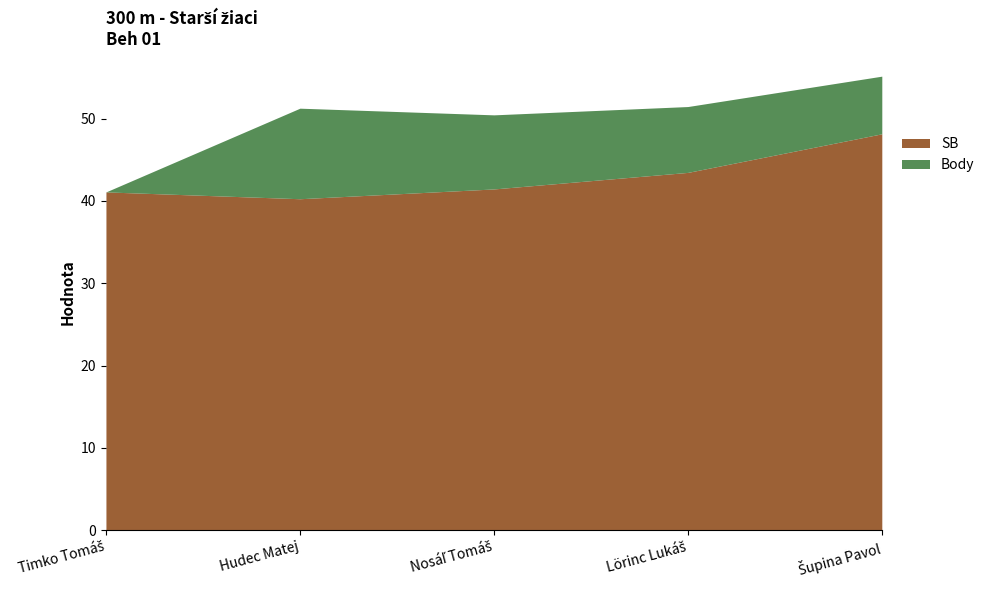

Reading right to left, what are all the values shown in this chart?

SB: Šupina Pavol=48.2	Lörinc Lukáš=43.5	Nosáľ Tomáš=41.5	Hudec Matej=40.3	Timko Tomáš=41.1
Body: Šupina Pavol=7.0	Lörinc Lukáš=8.0	Nosáľ Tomáš=9.0	Hudec Matej=11.0	Timko Tomáš=0.0